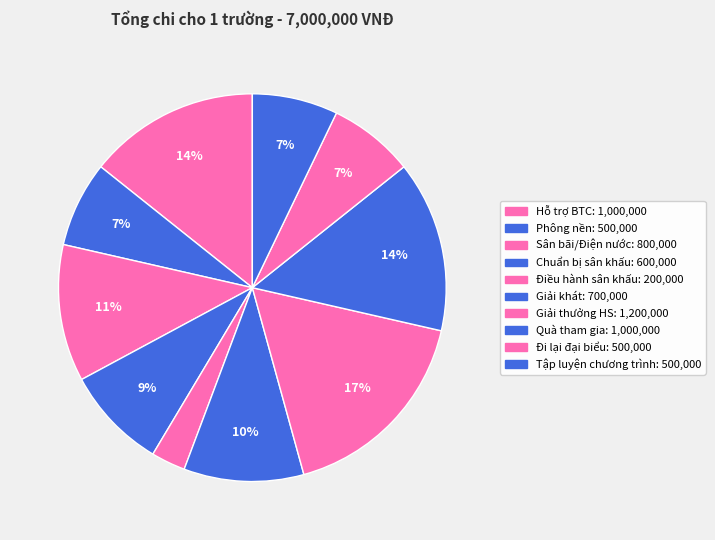

Is there any slice that represents more than half of the pie?

No